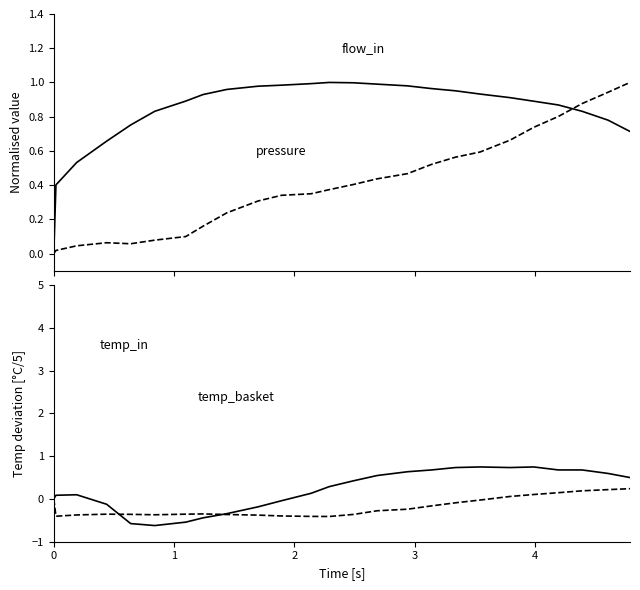

What is the greatest value displayed?

1.0